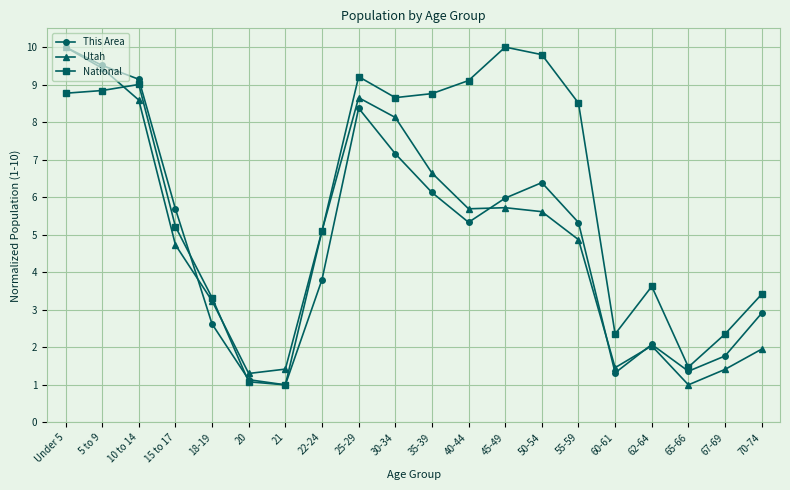

What is the label of the 16th point from the left?

60-61